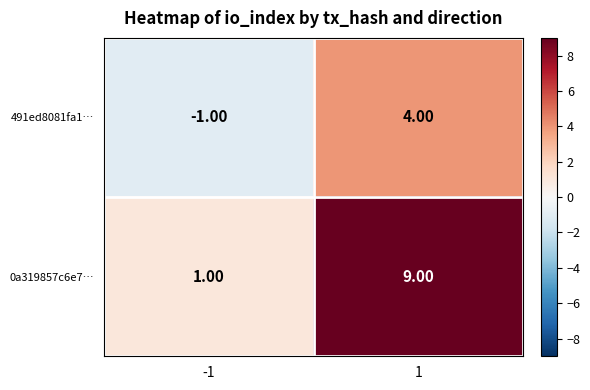

Is the value of 0a319857c6e7… at 1 greater than the value of 491ed8081fa1… at -1?

Yes